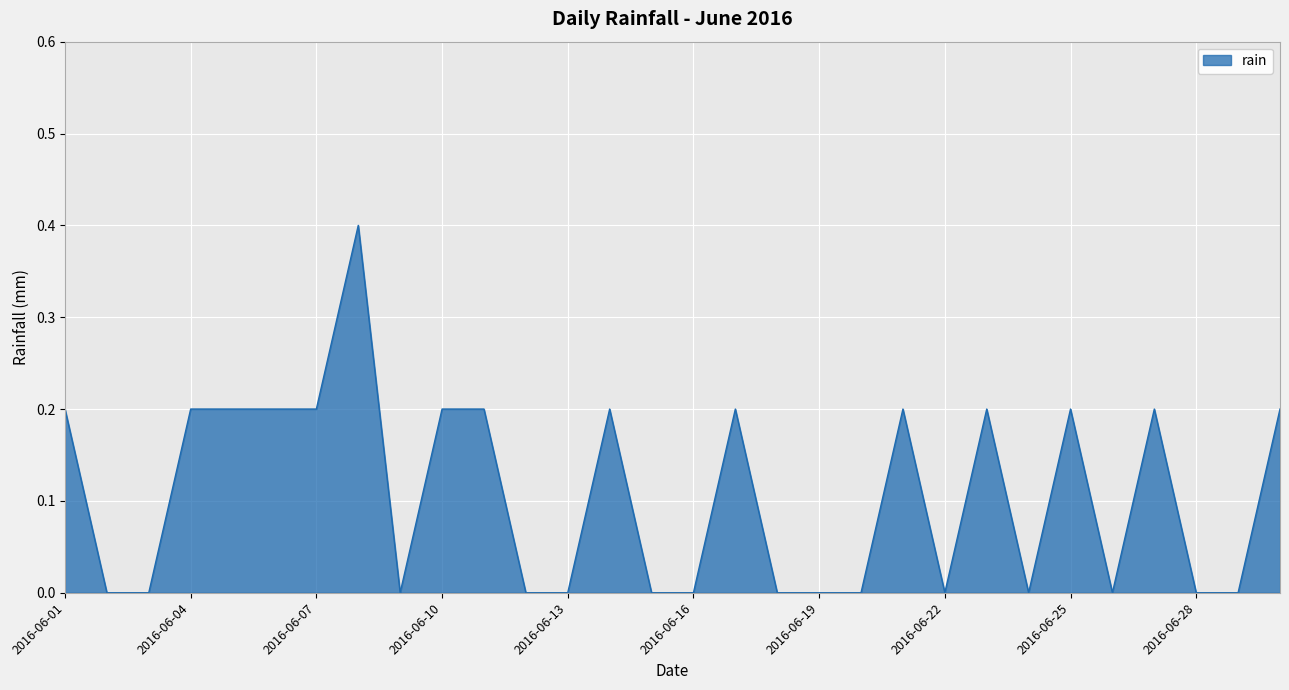

What is the greatest value displayed?

0.4